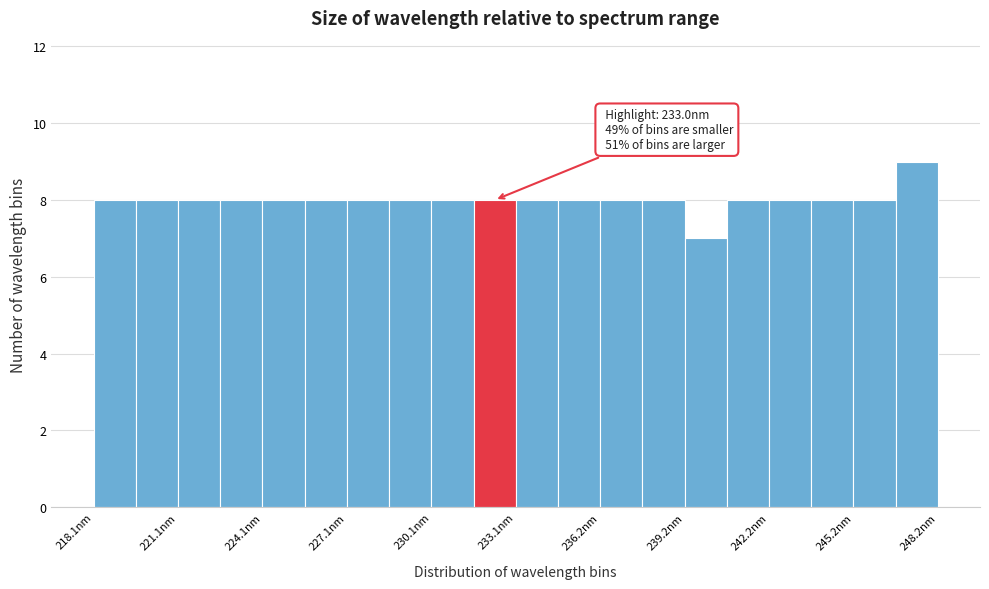

Around what value on the x-axis is the tallest bar? Give the approximate position of its centre, as read against the axis.

247.5